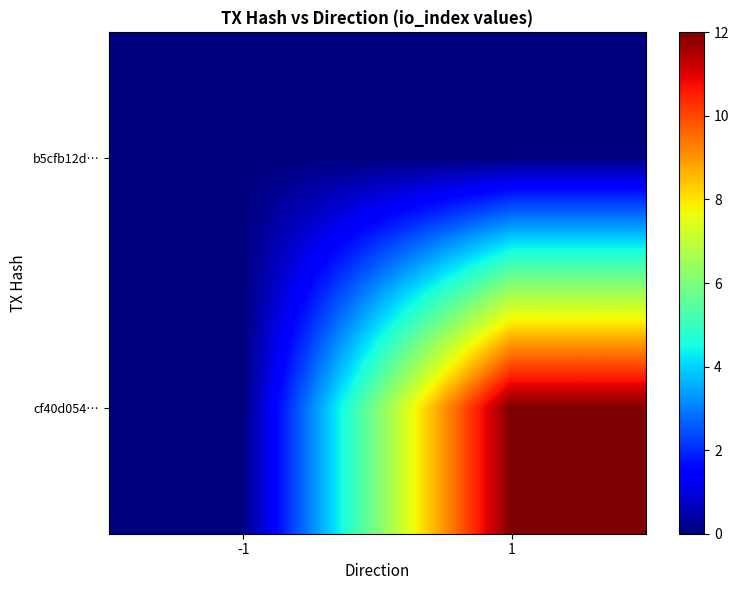

What is the maximum value shown in the chart?

12